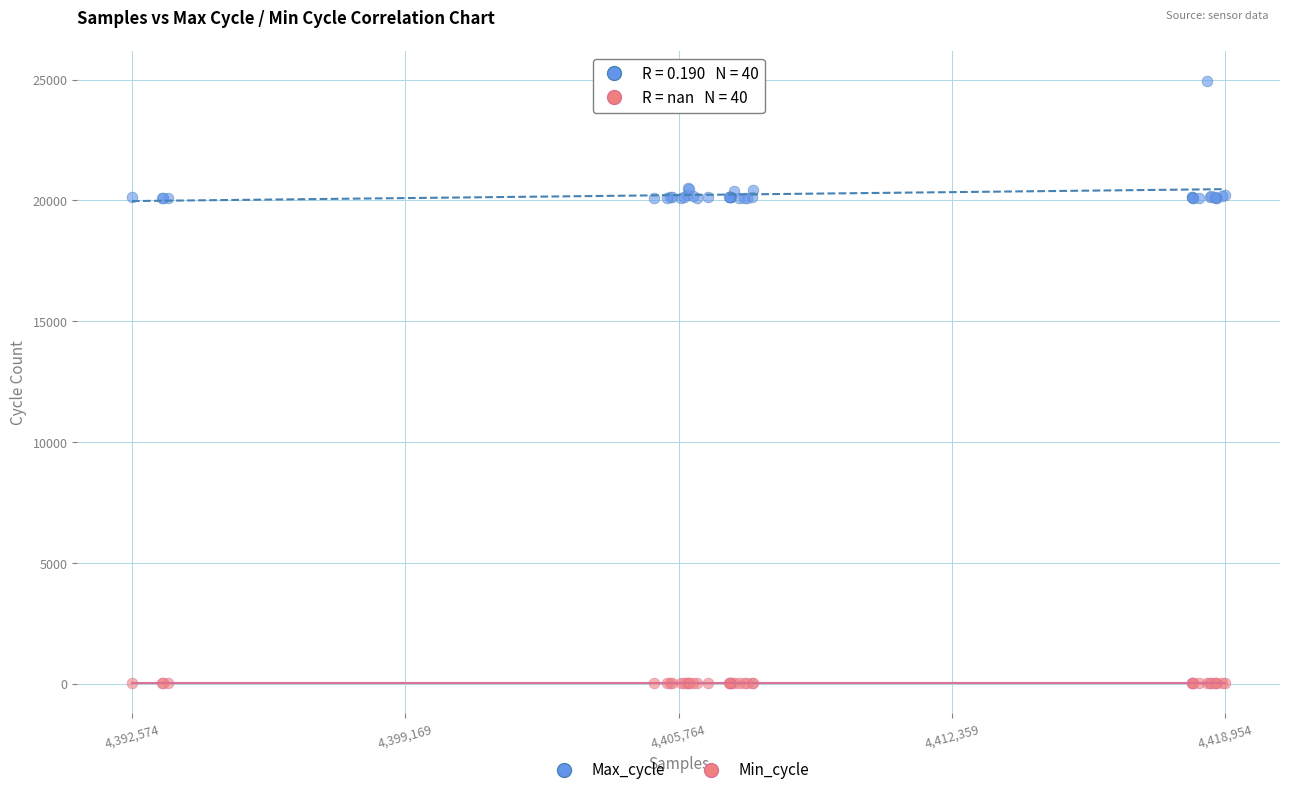

What are all the series names shown in the legend?

Max_cycle, Min_cycle